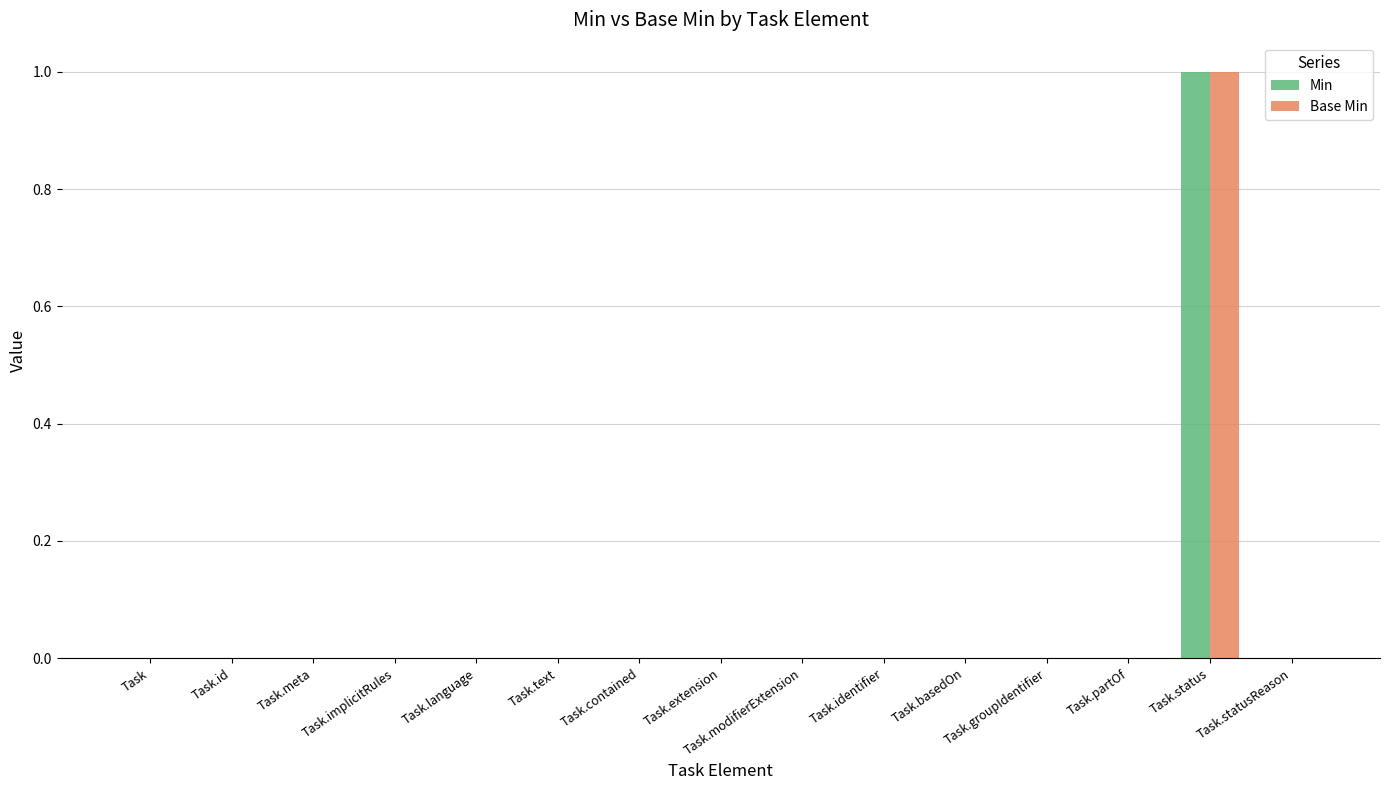

Which label corresponds to the largest value in the chart?

Task.status